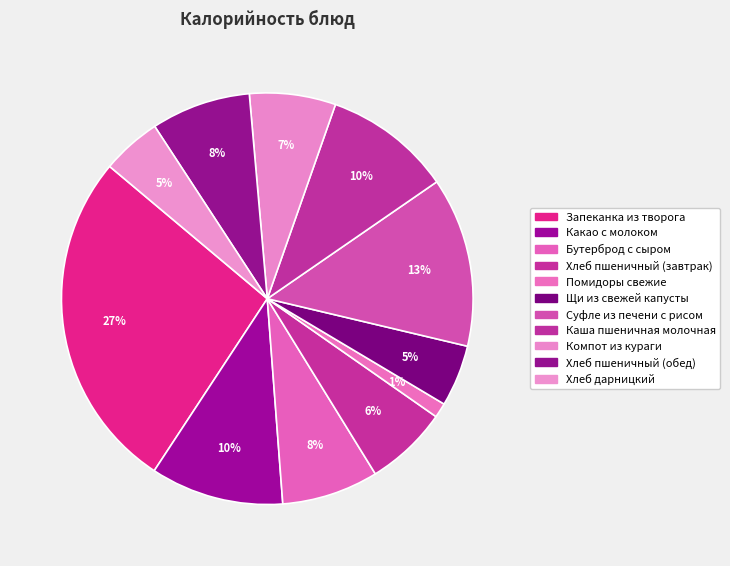

Which has a higher value, Хлеб пшеничный (обед) or Бутерброд с сыром?

Хлеб пшеничный (обед)